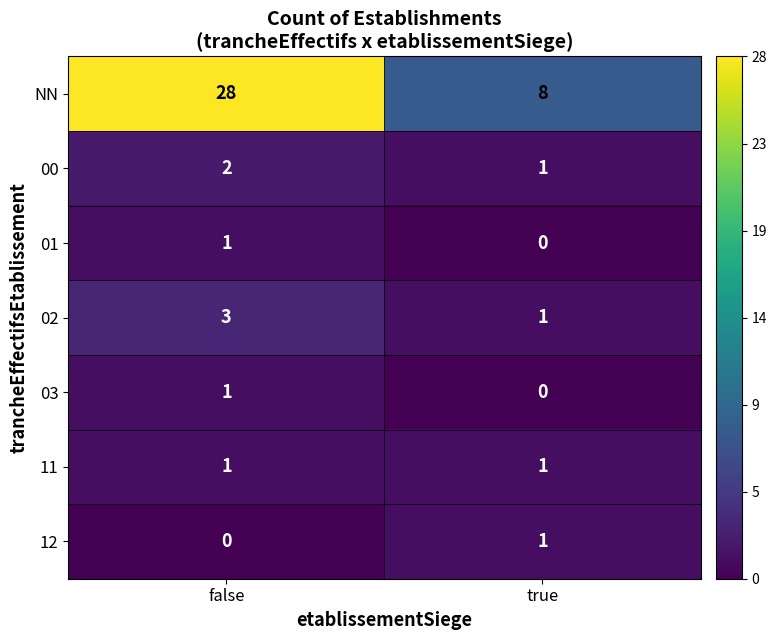

What is the sum of the 02 values at true and false?

4